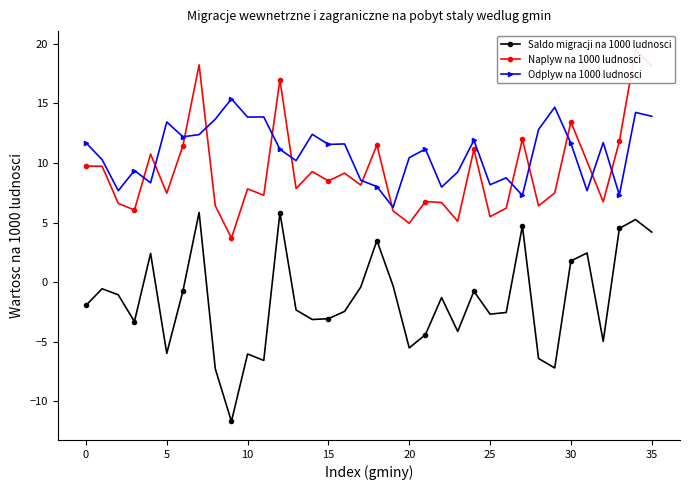

Rank the series by their maximum value, from lowest to highest.

Saldo migracji na 1000 ludnosci, Odplyw na 1000 ludnosci, Naplyw na 1000 ludnosci